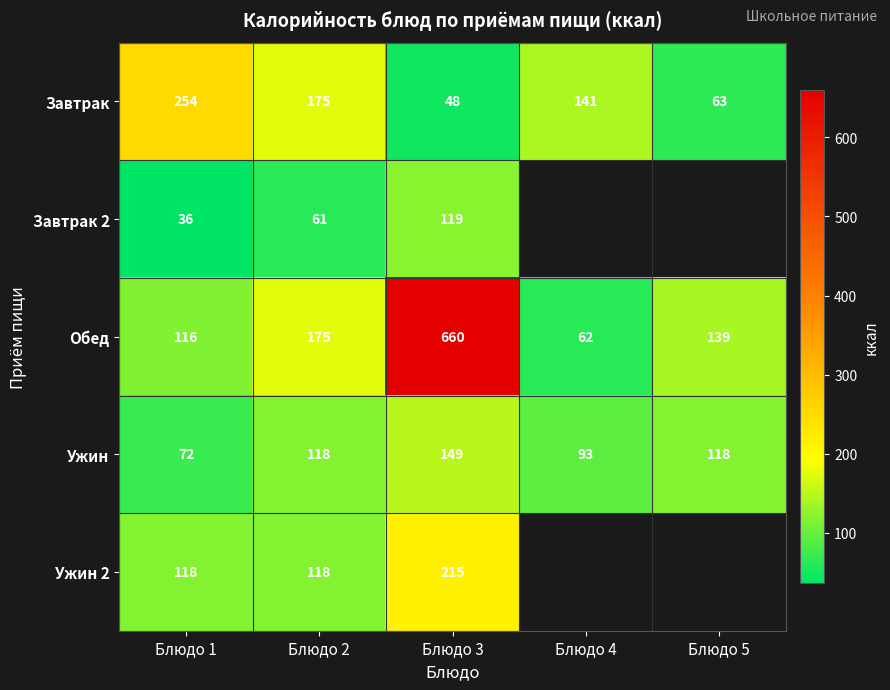

Between Блюдо 1 and Блюдо 3, which series saw the biggest shift?

Обед